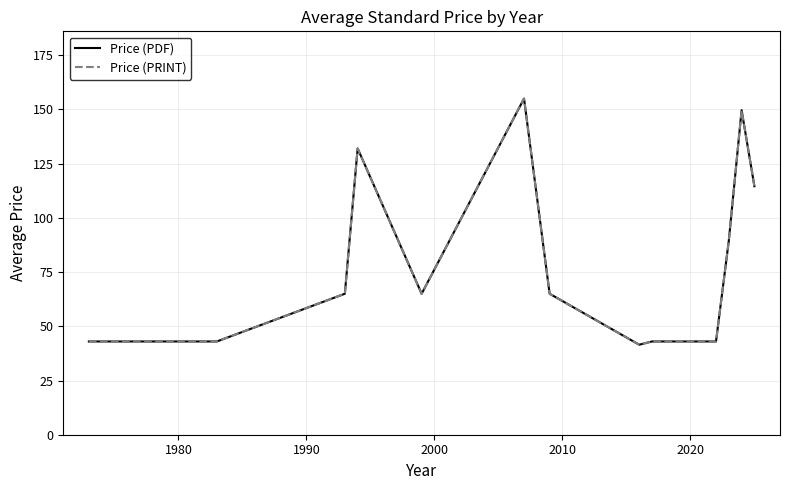

Does the chart display data point markers on the line(s)?

No